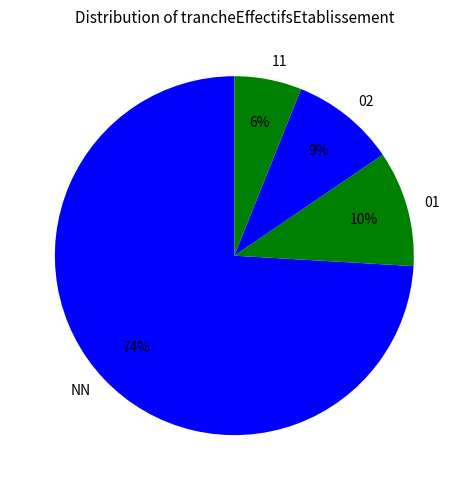

Is there any slice that represents more than half of the pie?

Yes